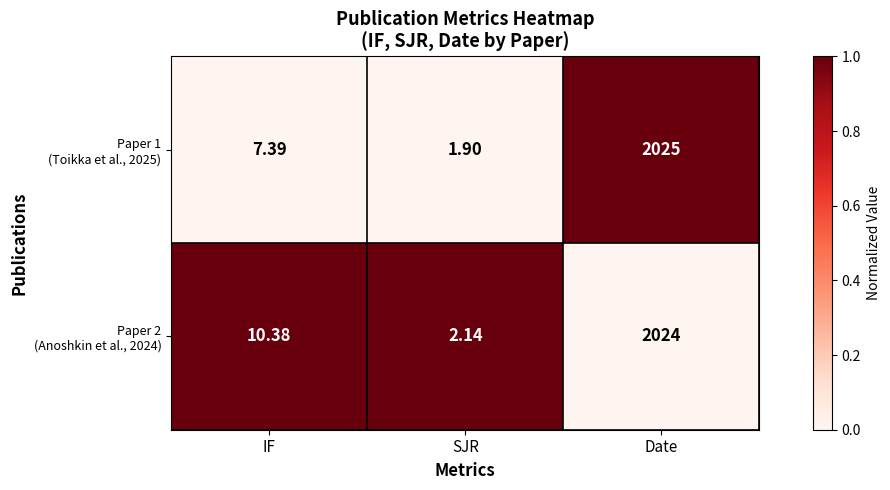

At which category does the chart reach its peak across all series?

Date